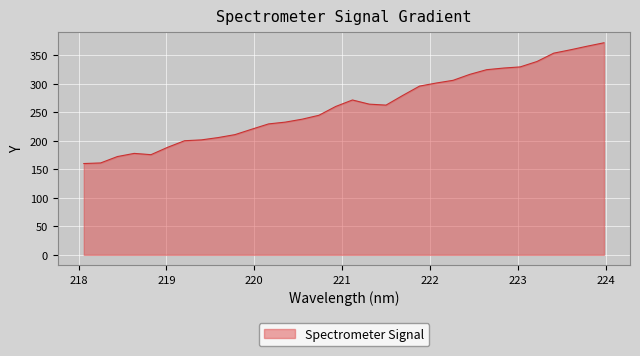

What is the minimum value shown in the chart?

160.1